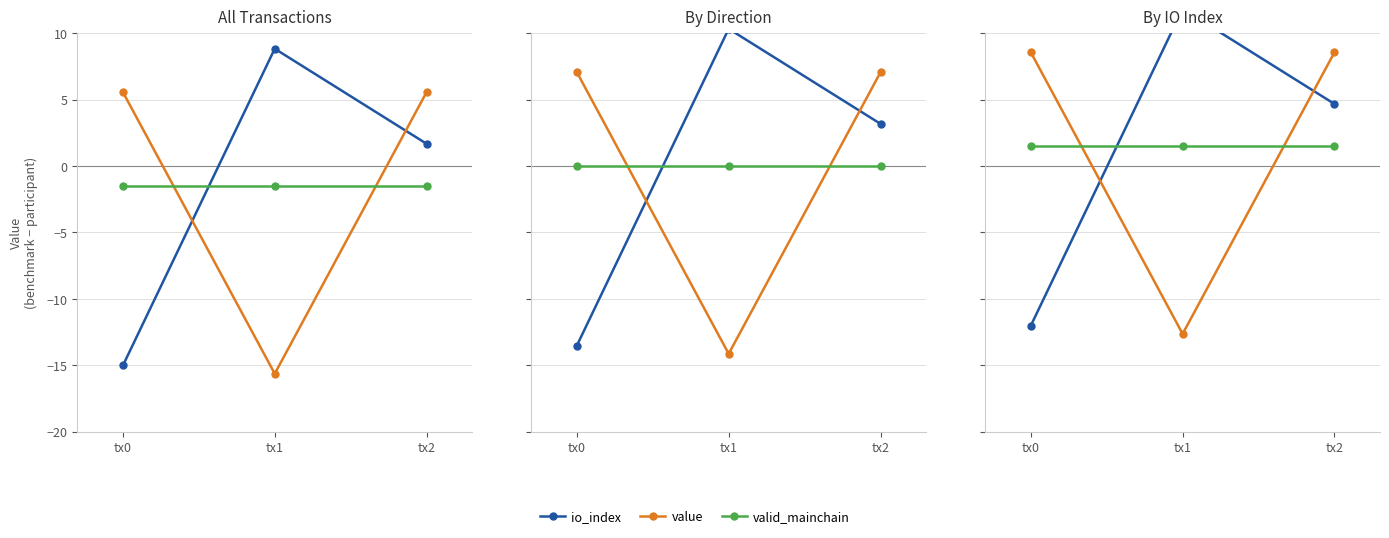

Is it true that value equals 3.3 at tx0?

False